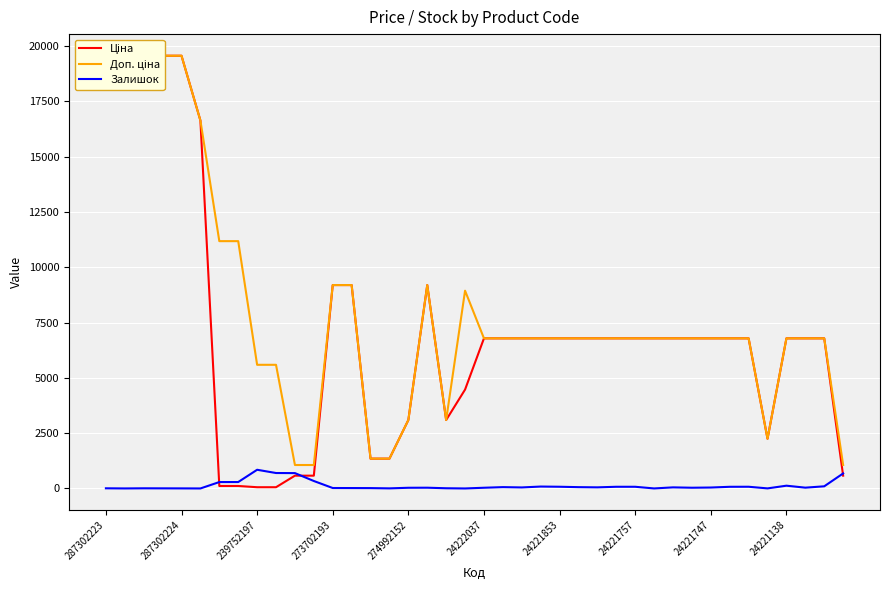

At which category does the chart reach its minimum across all series?

24222037